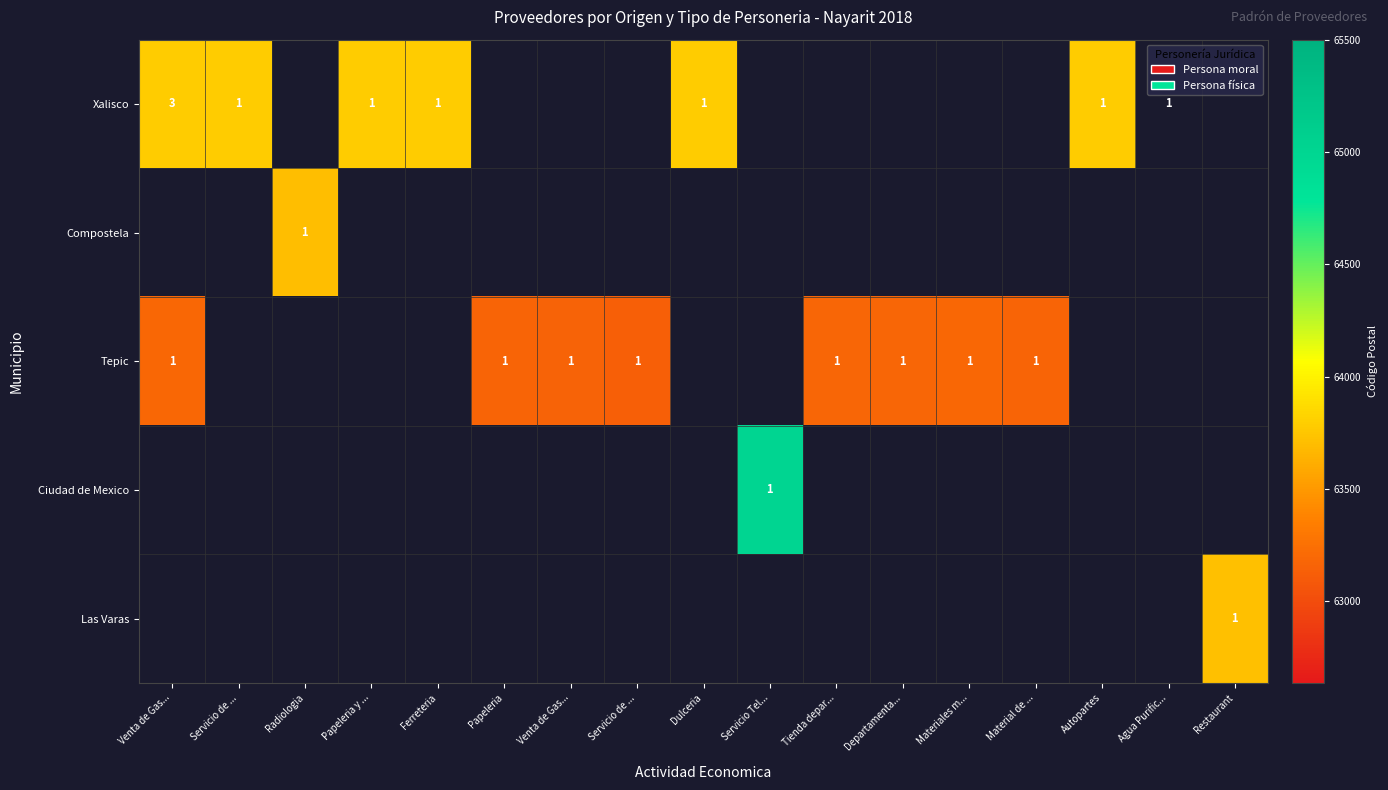

Between Dulceria and Departamenta..., which is larger?

Departamenta...